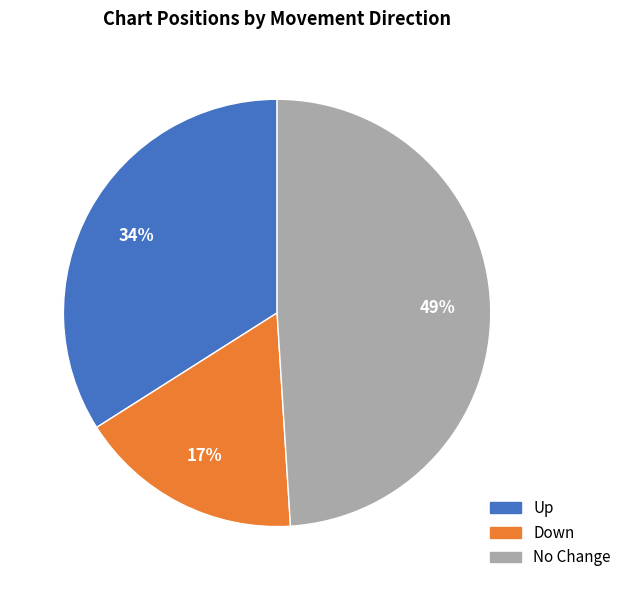

Is there any slice that represents more than half of the pie?

No